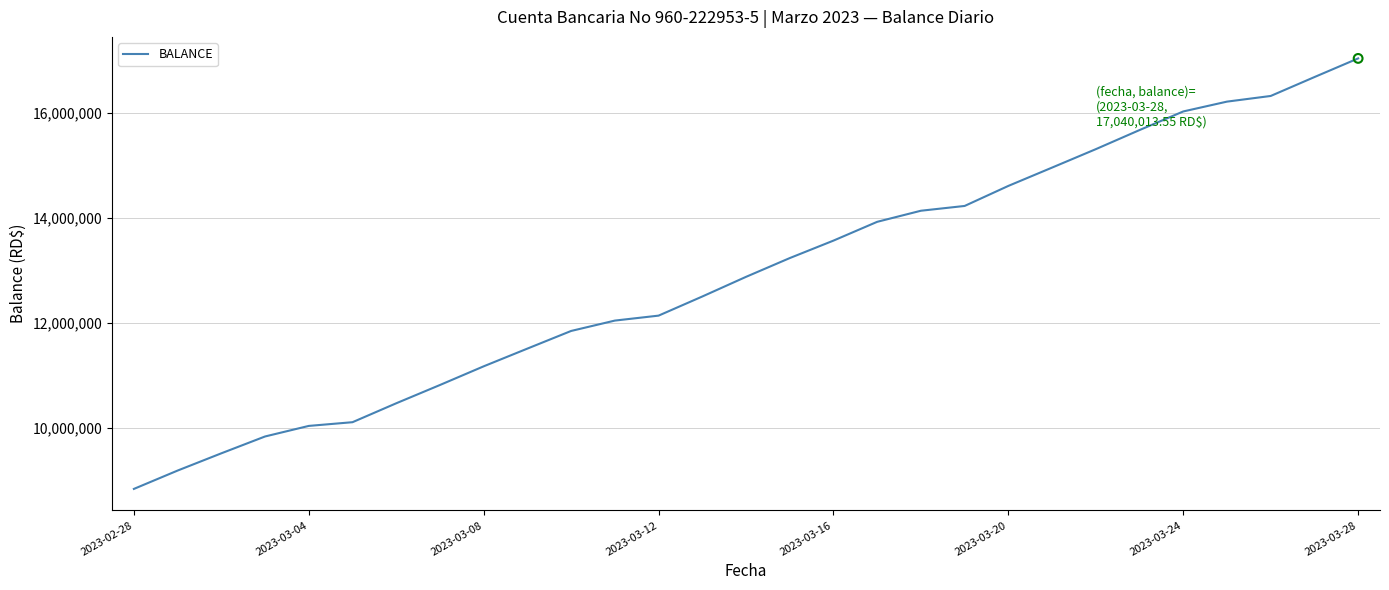

What is the difference between the maximum and minimum values?

8194570.0